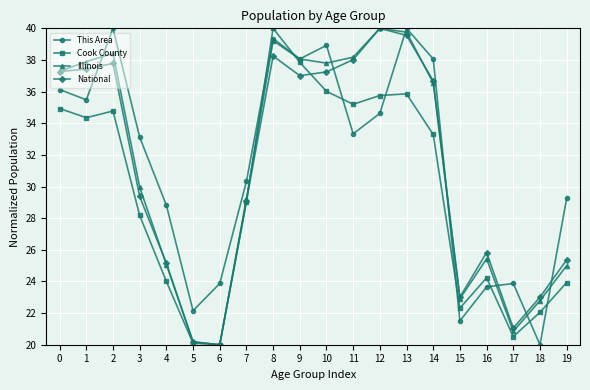

What is the average value of the This Area series?

31.5